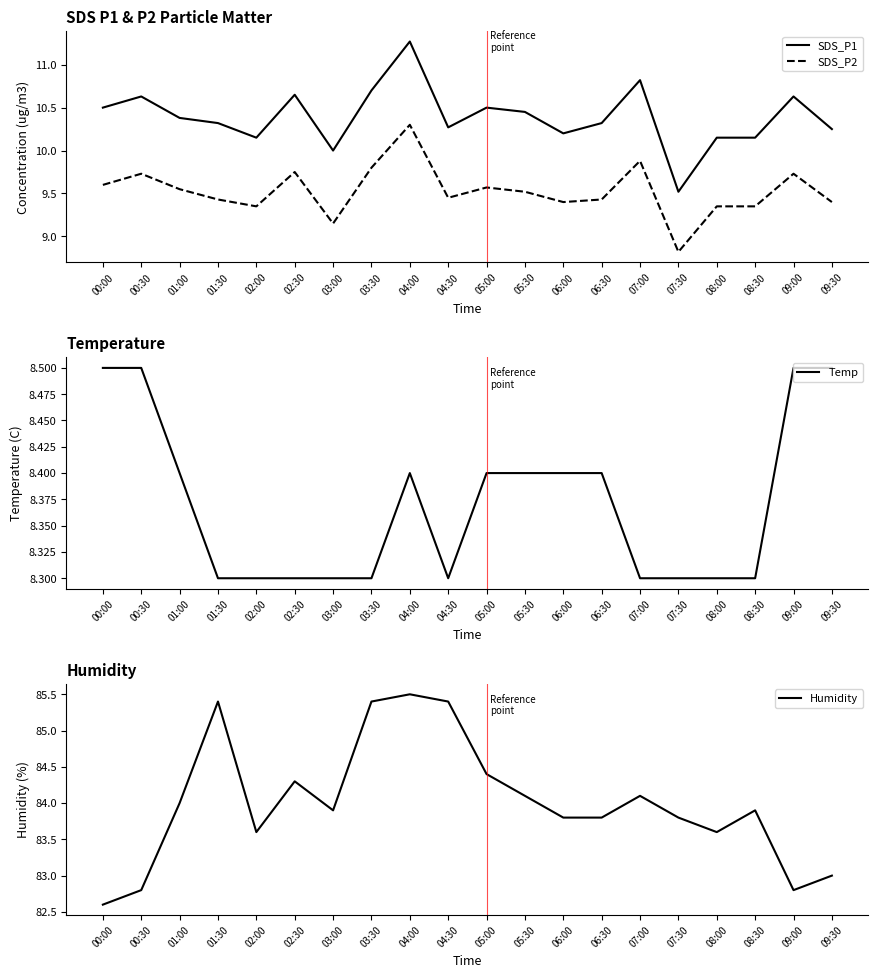

The SDS_P2 series shows 10.3 at 04:00. True or false?

True